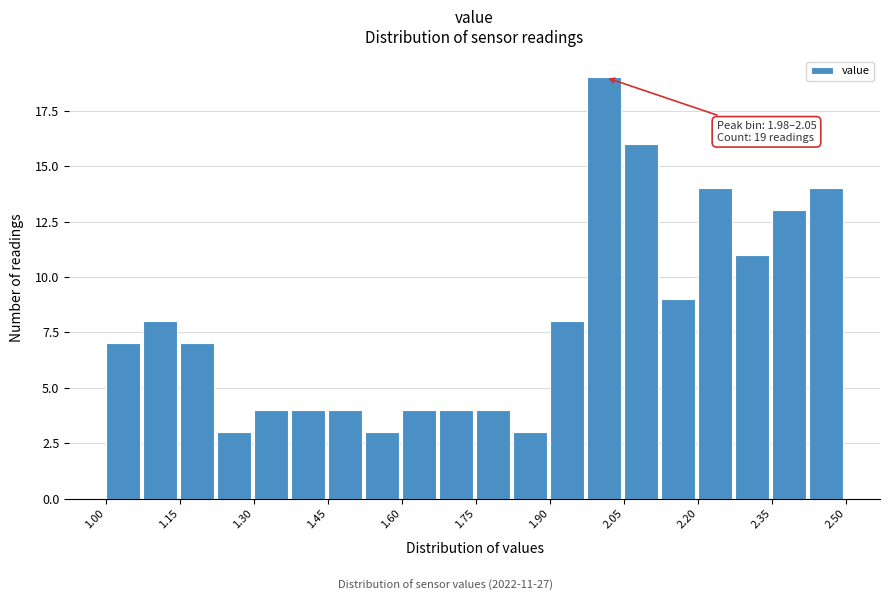

Read against the x-axis, roughly where is the centre of the tallest bar?

2.00